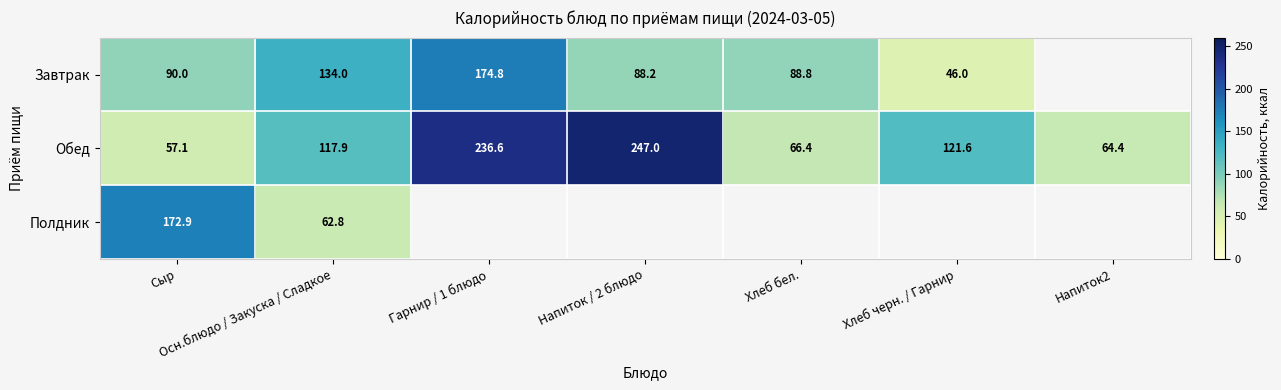

What is the lowest value of the Обед series?

57.1